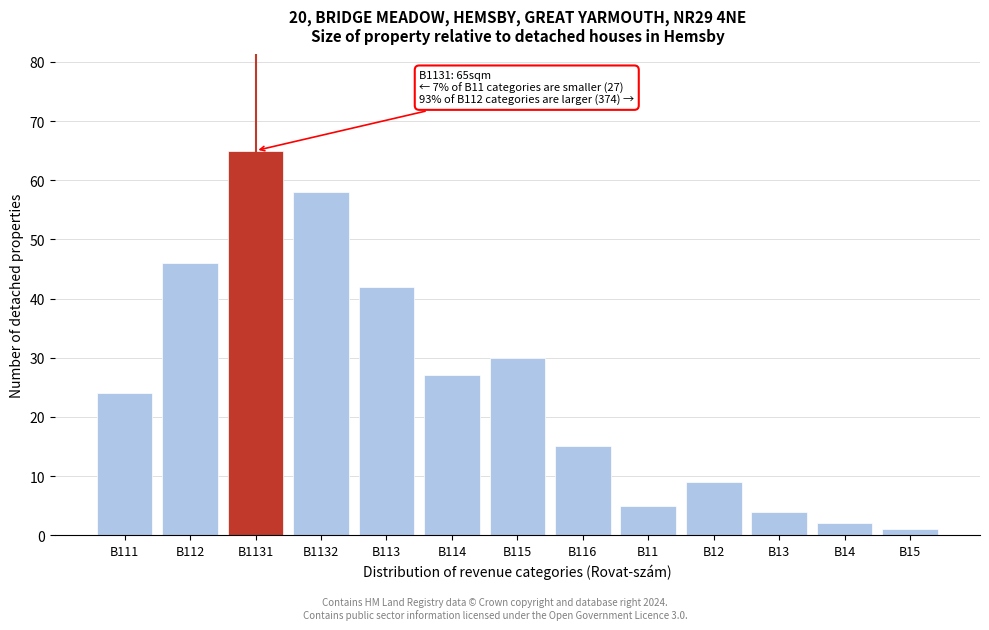

Reading left to right, list all the values displayed in this chart.

24	46	65	58	42	27	30	15	5	9	4	2	1